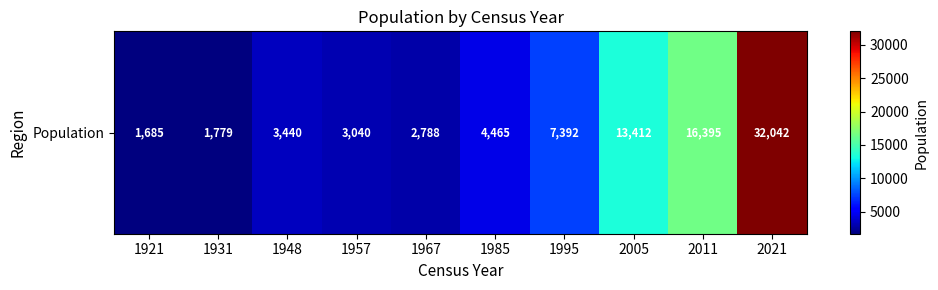

What is the ratio of the value at 1967 to the value at 1995?

0.4